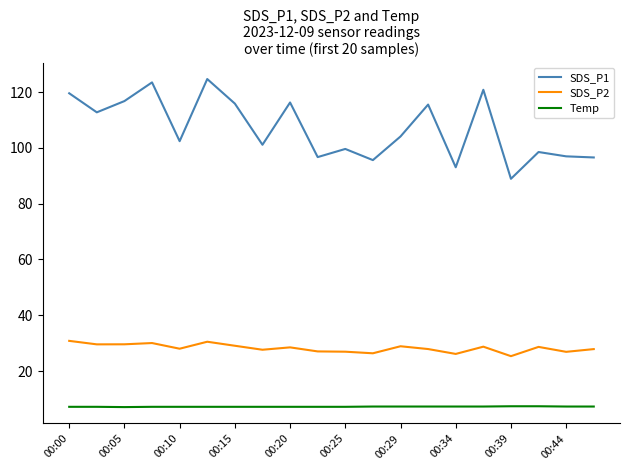

List the series in order of their overall mean, lowest first.

Temp, SDS_P2, SDS_P1